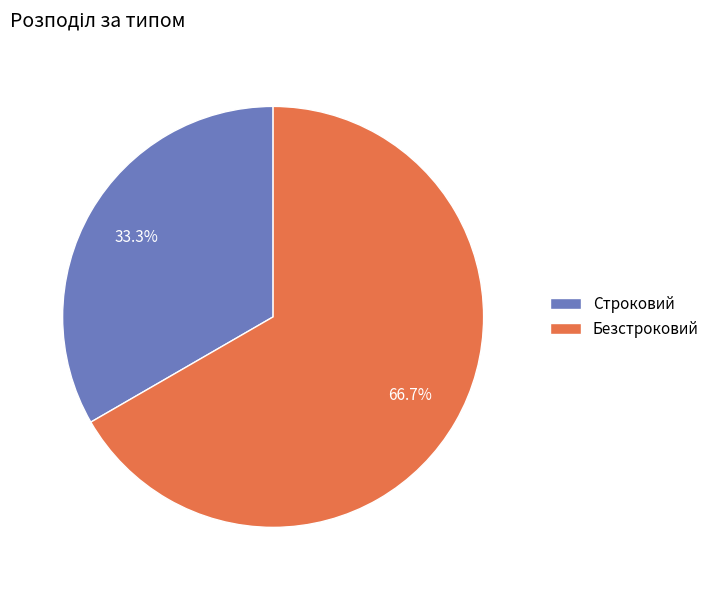

Count the number of slices in the pie.

2